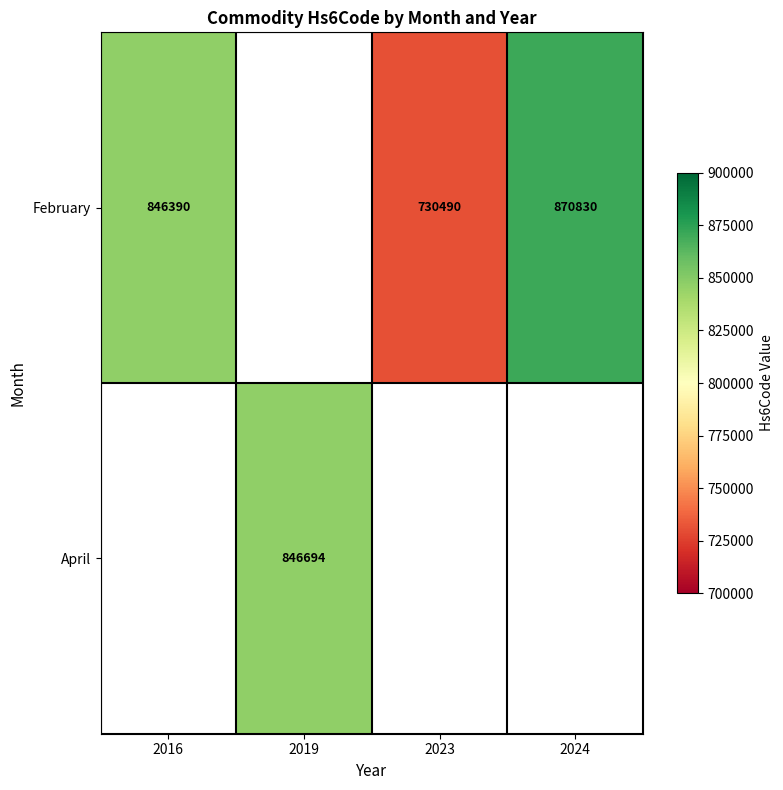

How many data points does each series have?

4